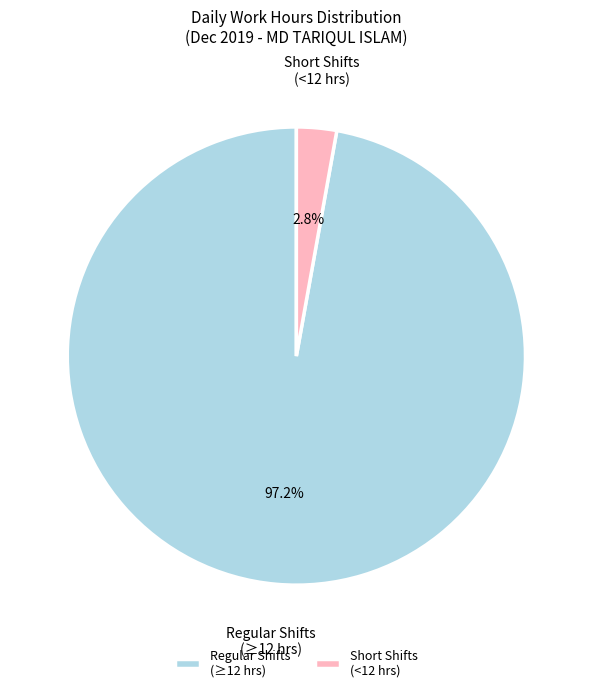

Which slice is the smallest?

Short Shifts (<12 hrs)